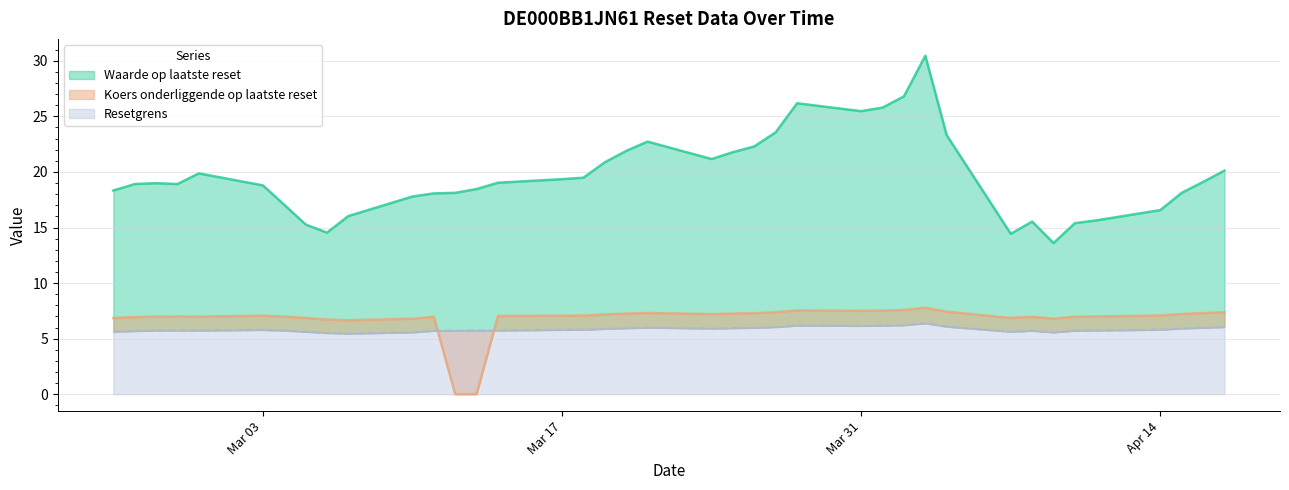

Between which two adjacent categories do Resetgrens and Koers onderliggende op laatste reset first intersect?

2025-03-14 and 2025-03-13